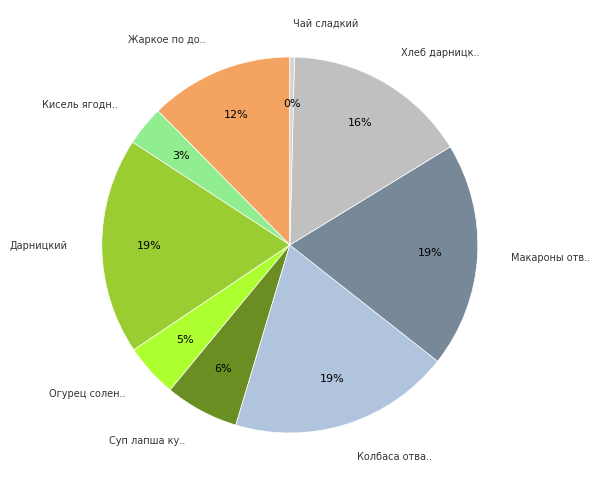

How many slices are in this pie chart?

9